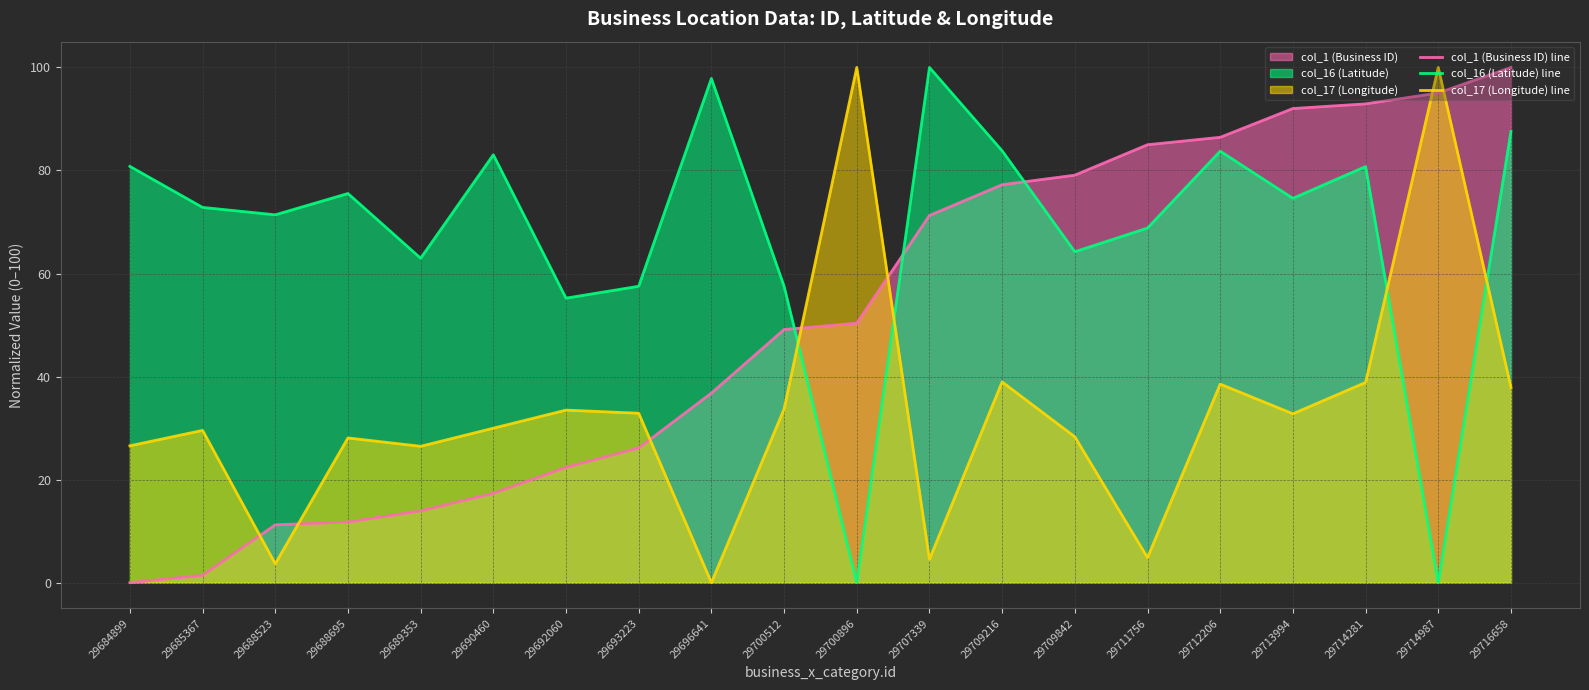

At which category is the sum across all series the highest?

29716658